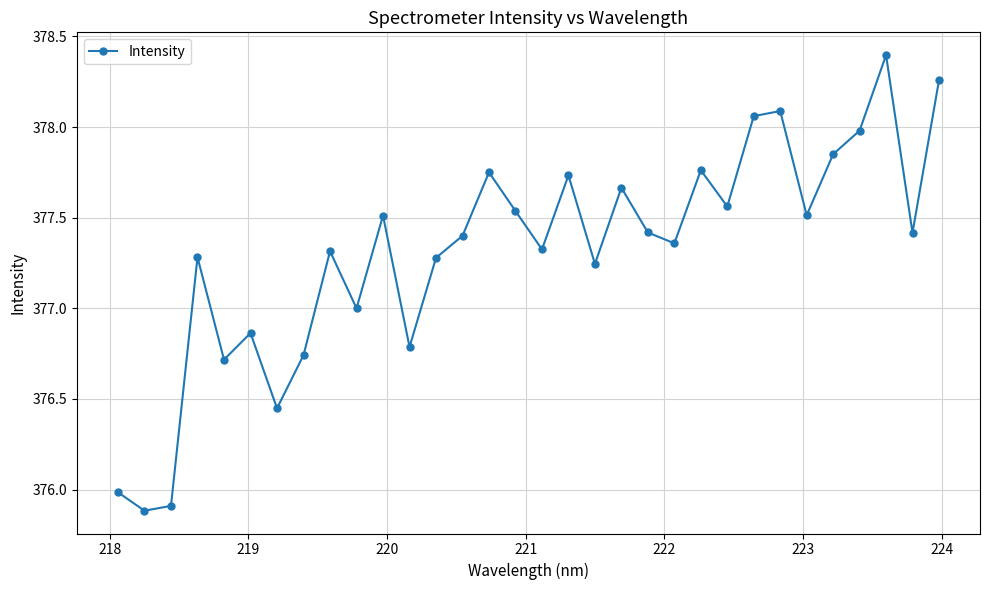

What is the minimum value shown in the chart?

375.9